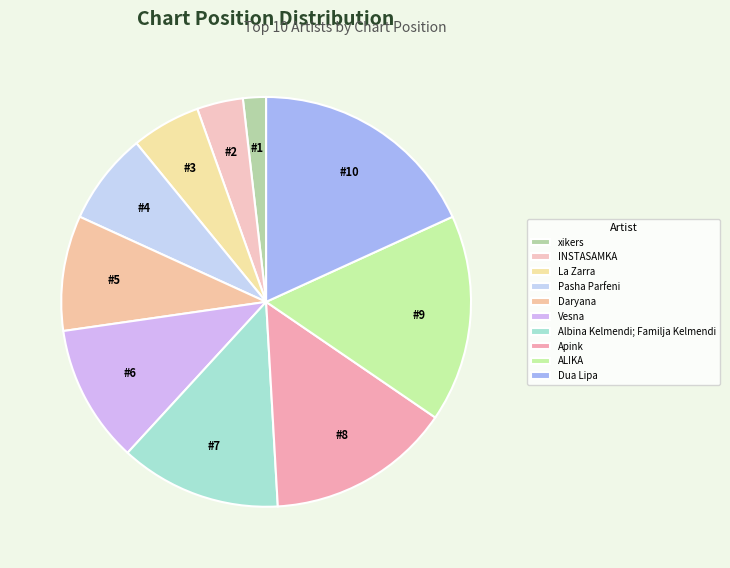

How many slices are in this pie chart?

10